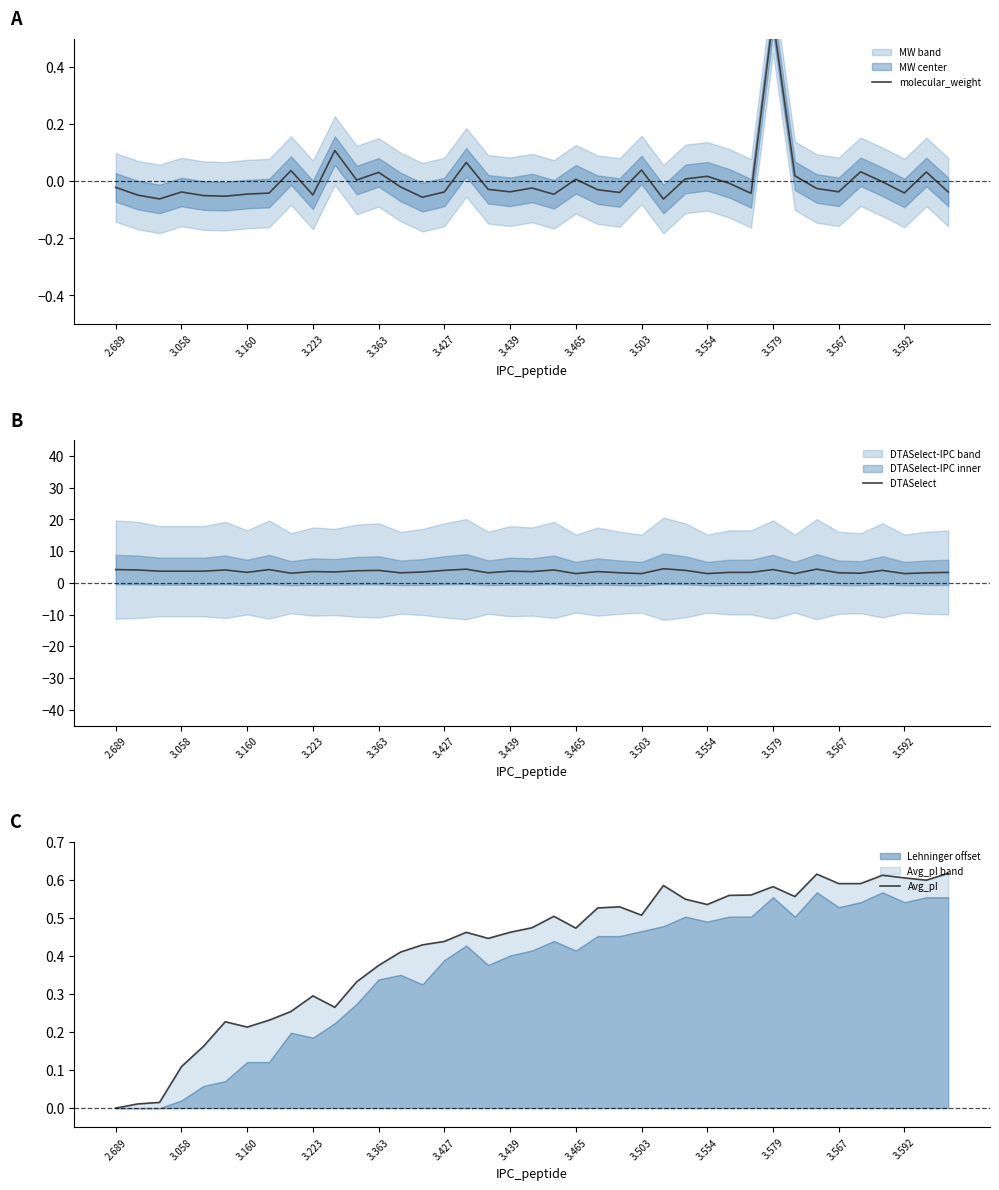

The value of Avg_pI at 25 is 0.3. True or false?

False